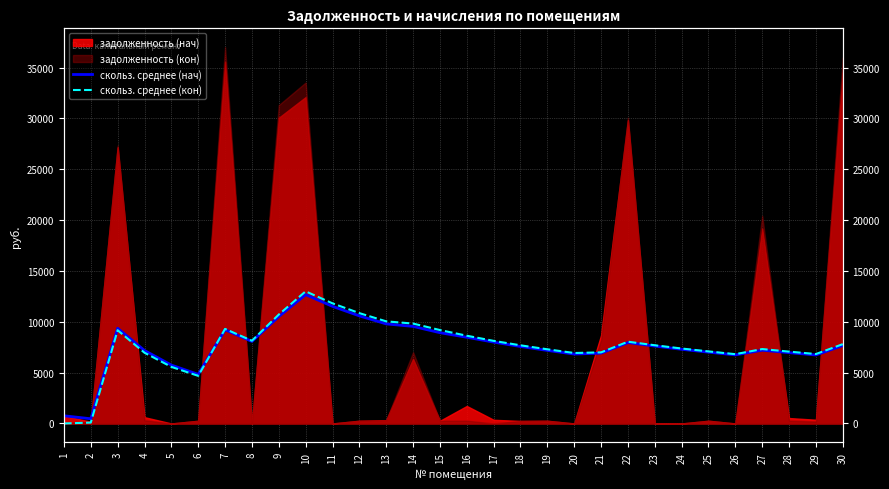

What is the value of the скольз. среднее (нач) point at the 6th from the left?

4828.1